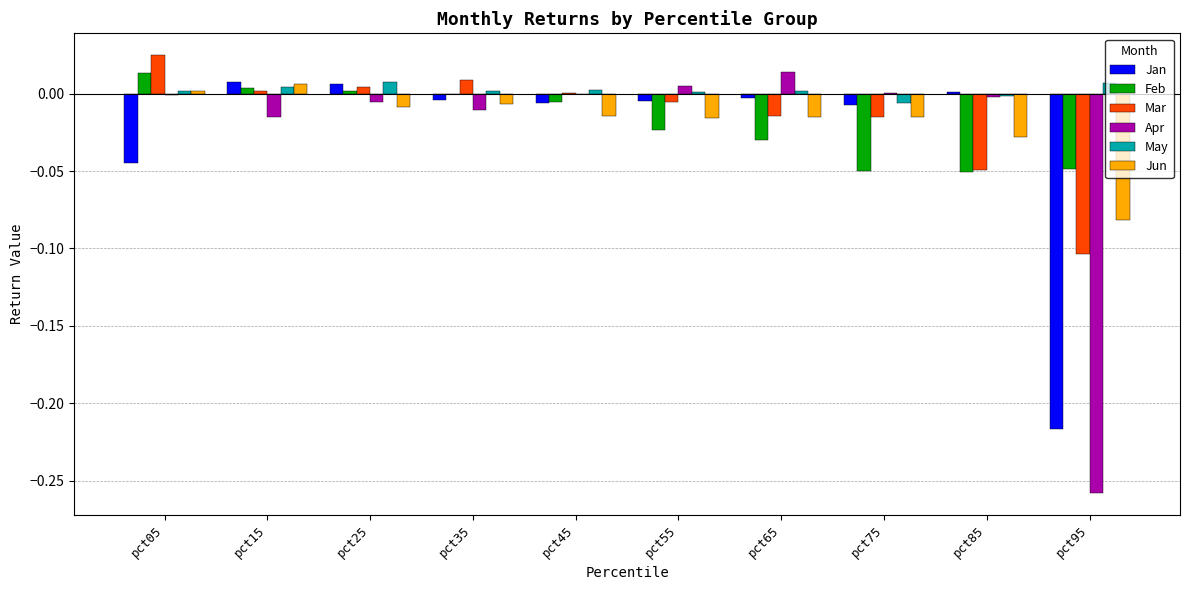

How many data points does each series have?

10